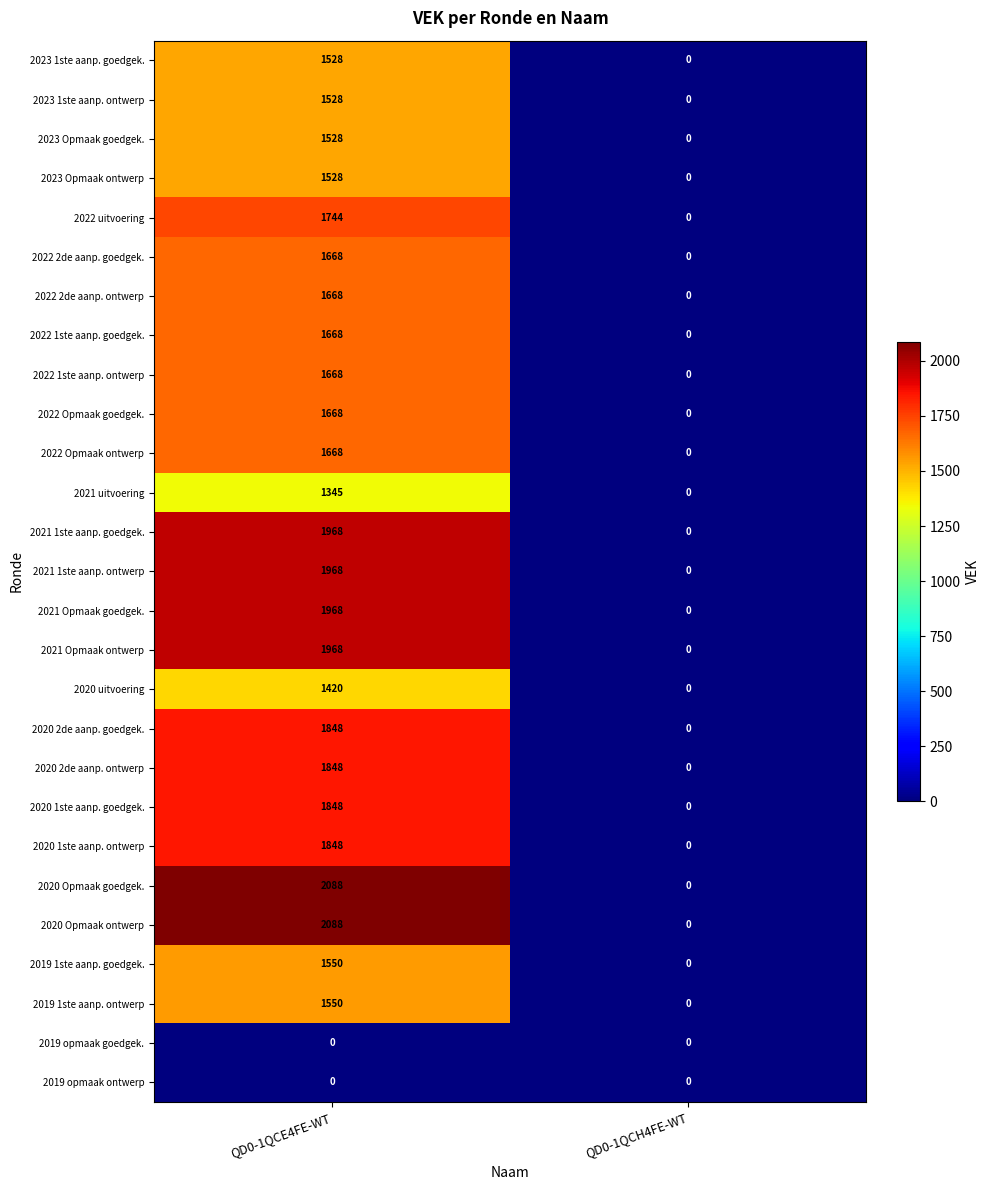

At which category does the chart reach its peak across all series?

QD0-1QCE4FE-WT